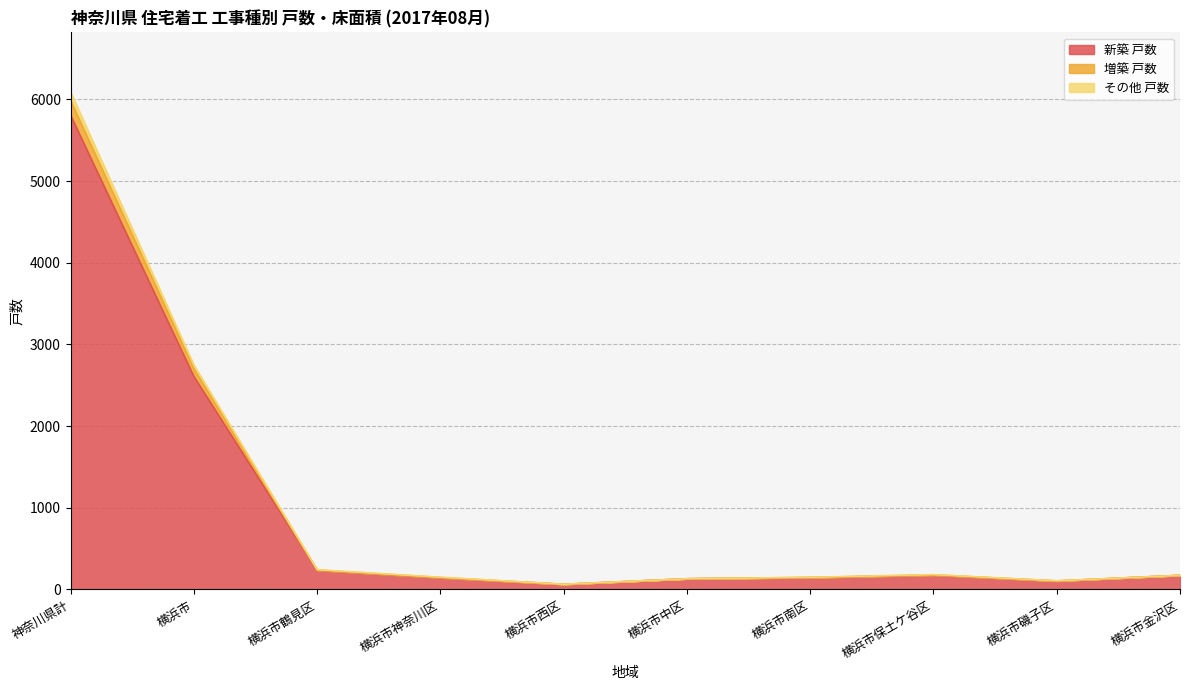

At which category does 新設 床面積 reach its first local valley?

横浜市西区